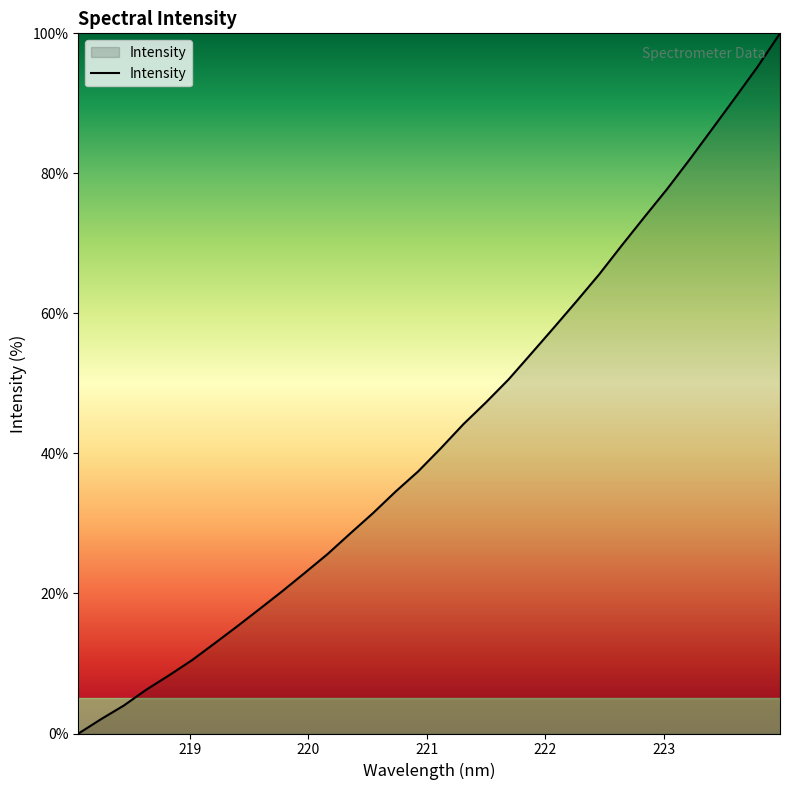

What is the greatest value displayed?

100.0